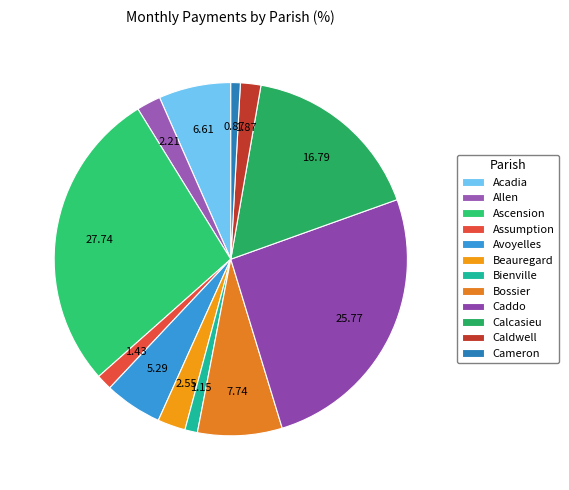

True or false: Bossier accounts for 1% of the total.

False